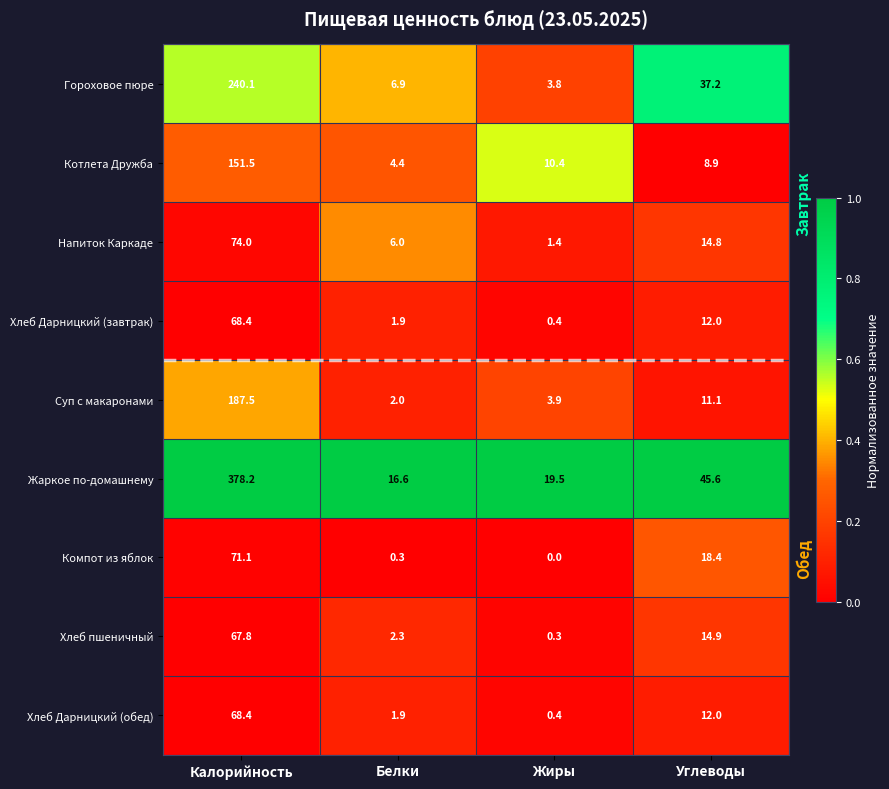

At which category is the sum across all series the highest?

Калорийность